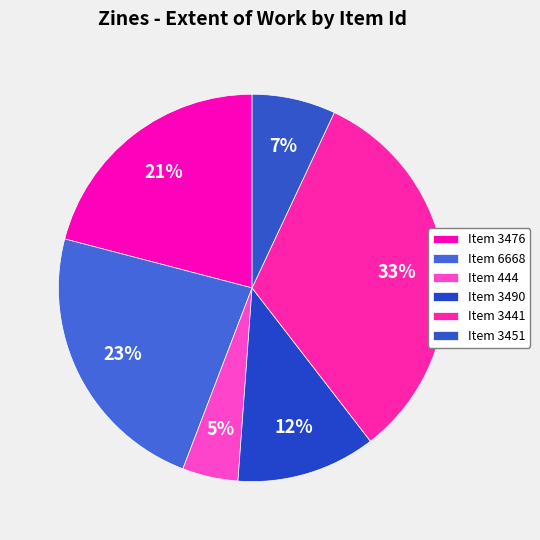

How many segments does this pie chart have?

6